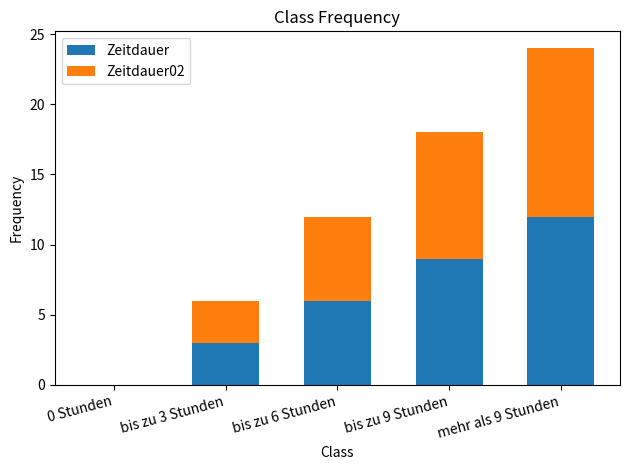

Reading right to left, what are the values for Zeitdauer?

mehr als 9 Stunden=12	bis zu 9 Stunden=9	bis zu 6 Stunden=6	bis zu 3 Stunden=3	0 Stunden=0